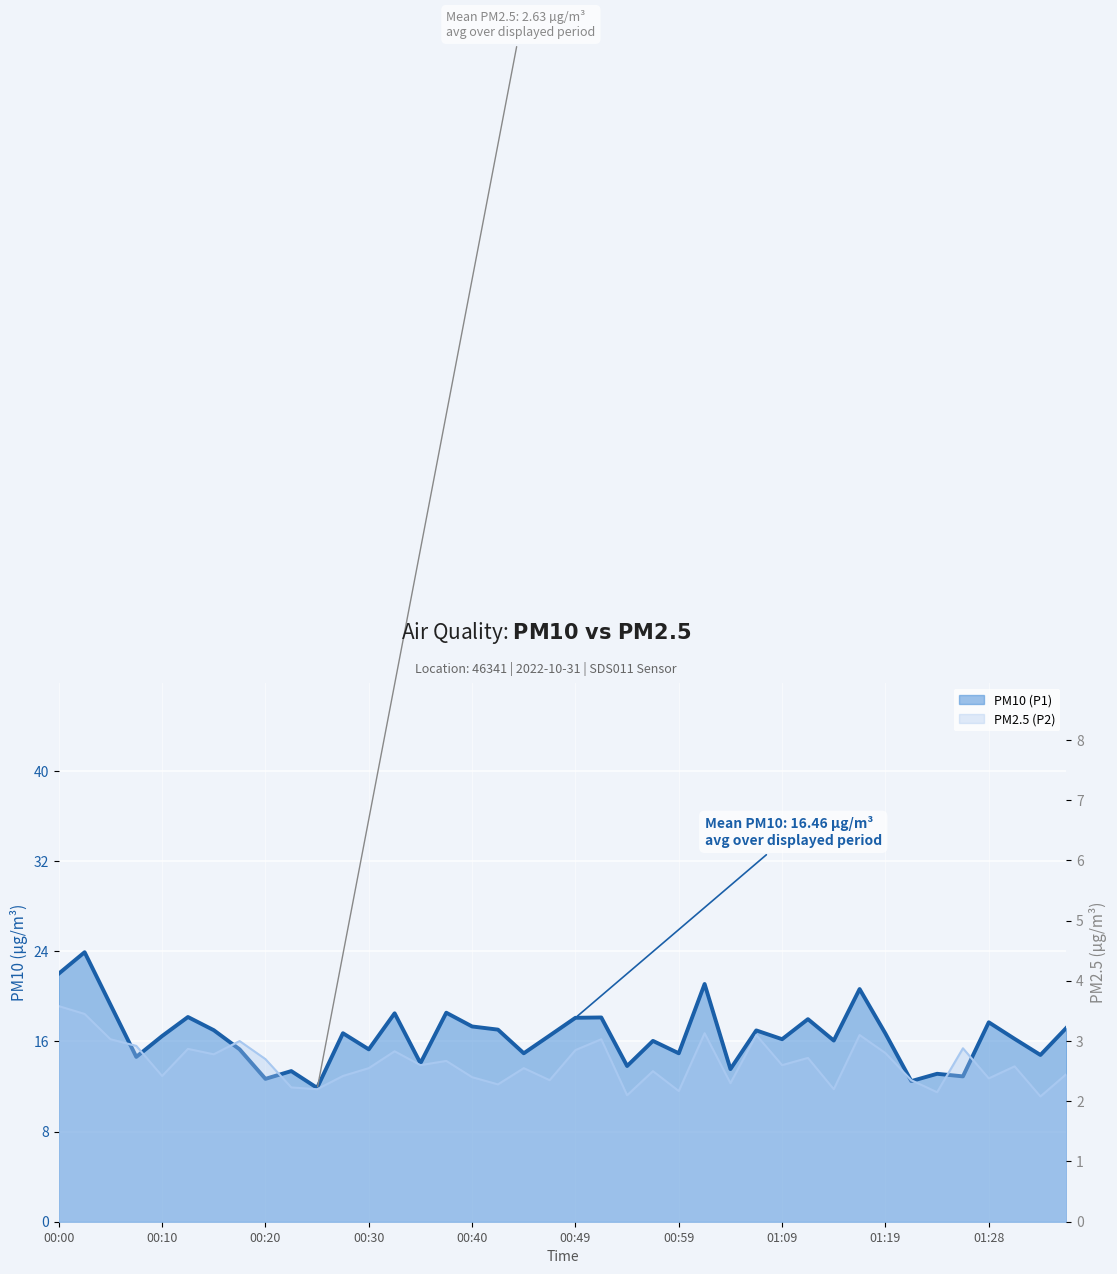

What is the value of the PM10 (P1) point at the 10th from the left?

13.4